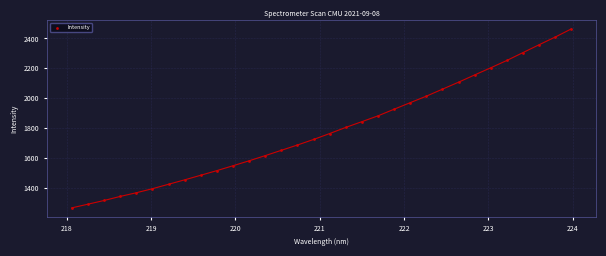

What is the range of Y values (max minus min)?

1194.9